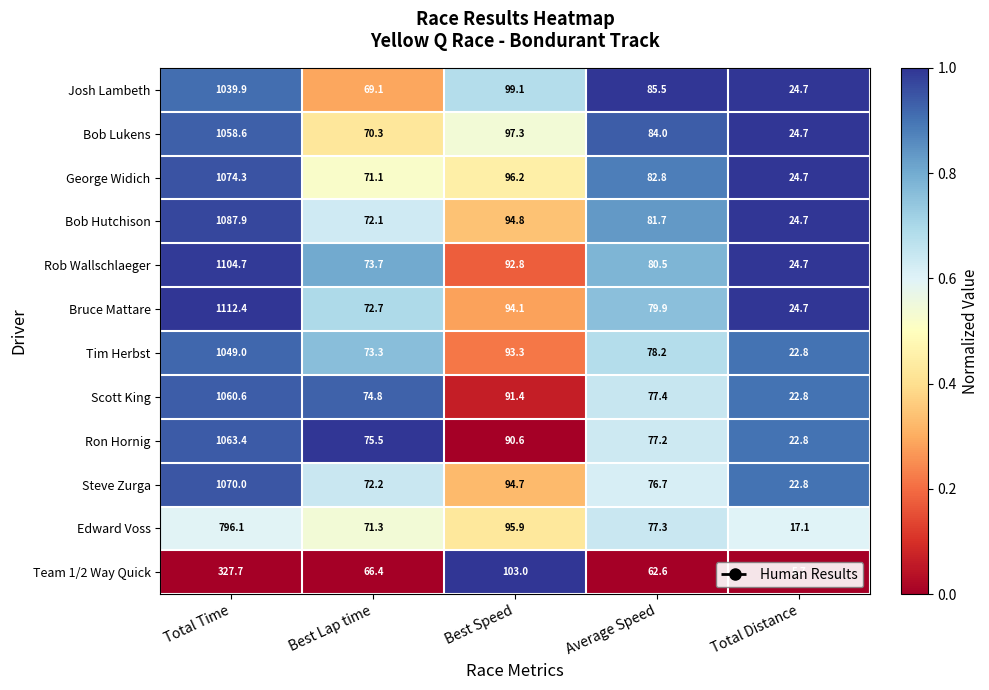

Rank the series by their maximum value, from highest to lowest.

Bruce Mattare, Rob Wallschlaeger, Bob Hutchison, George Widich, Steve Zurga, Ron Hornig, Scott King, Bob Lukens, Tim Herbst, Josh Lambeth, Edward Voss, Team 1/2 Way Quick